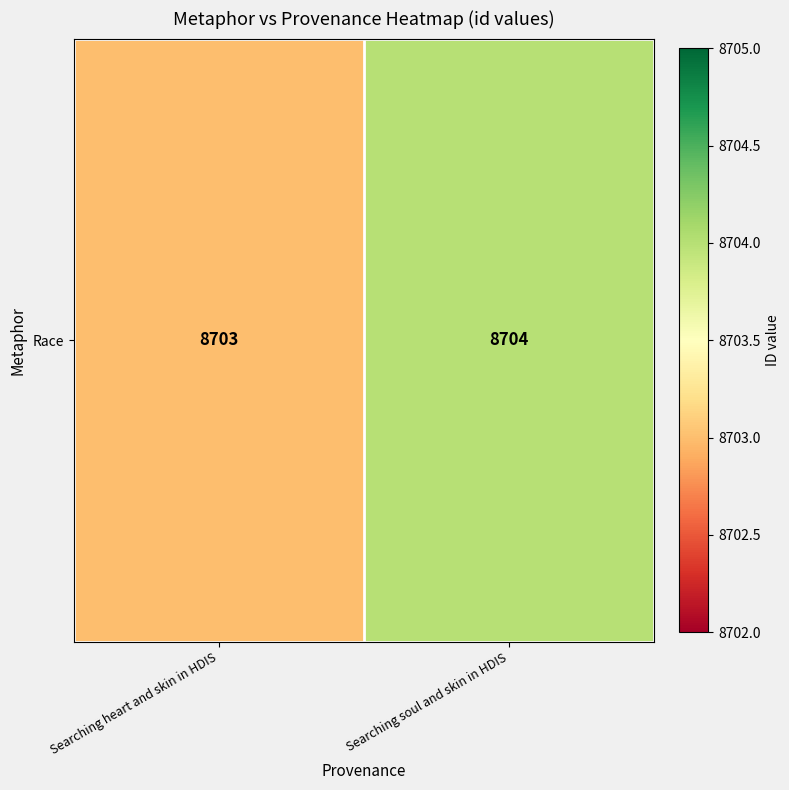

Which has a higher value, Searching heart and skin in HDIS or Searching soul and skin in HDIS?

Searching soul and skin in HDIS